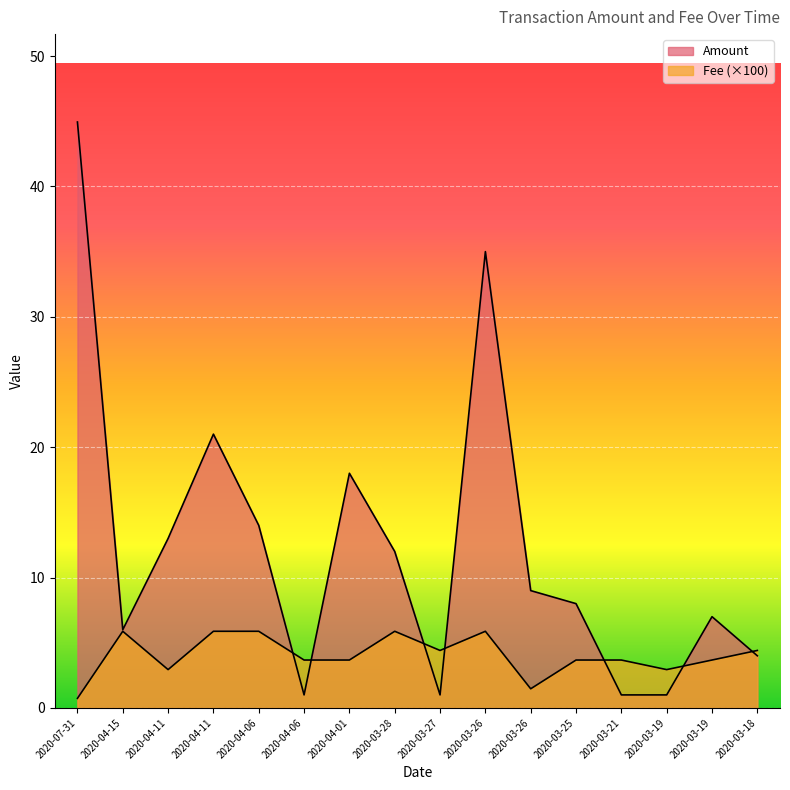

What is the difference between the second highest and second lowest values in the Fee series?

4.4